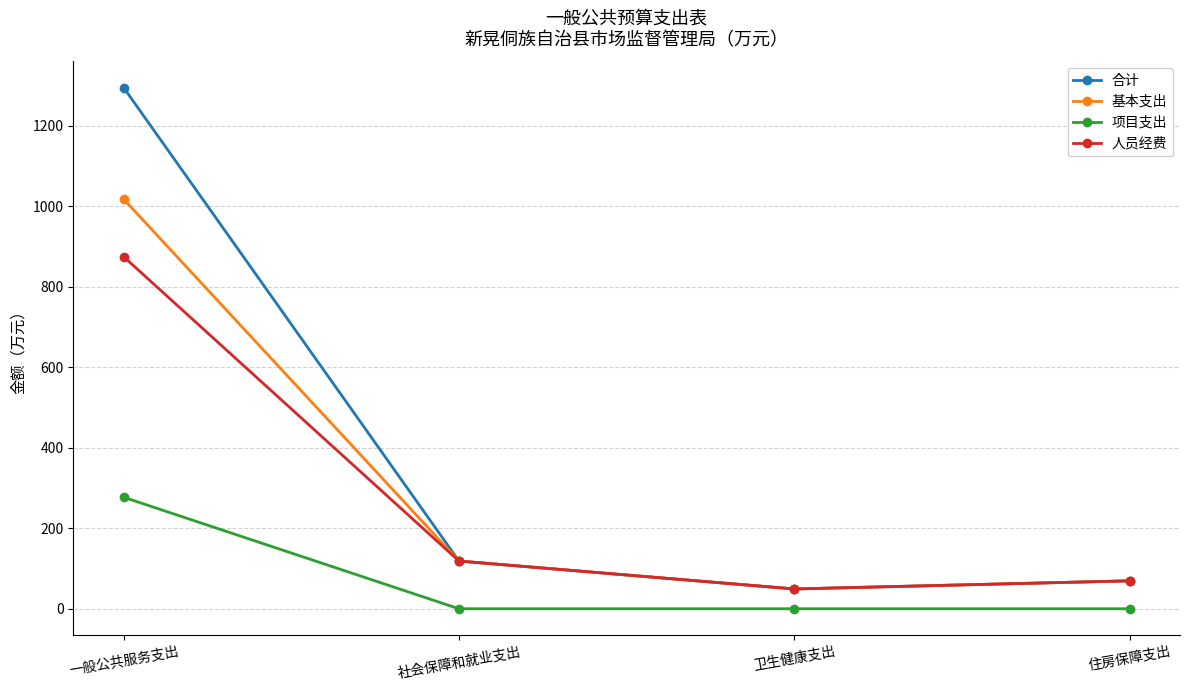

What is the label of the 2nd point from the left?

社会保障和就业支出